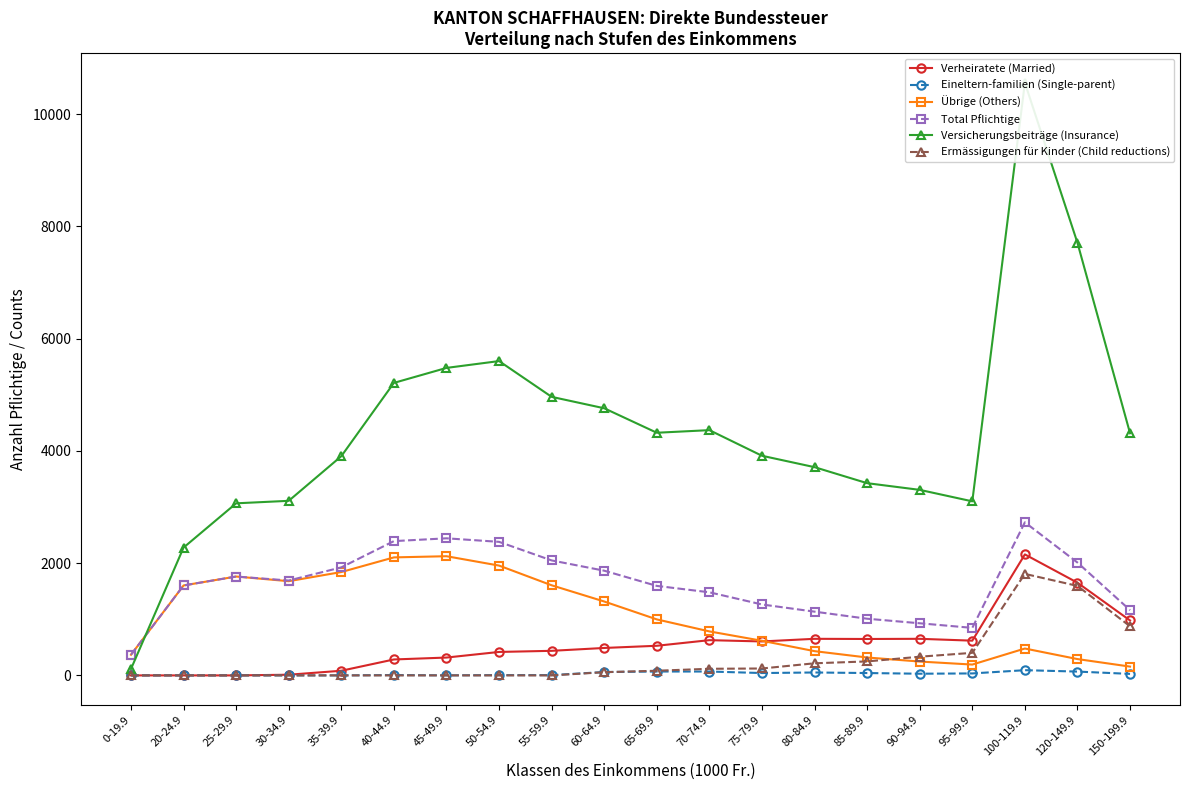

The value of Versicherungsbeiträge (Insurance) at 20-24.9 is 2278.1. True or false?

True